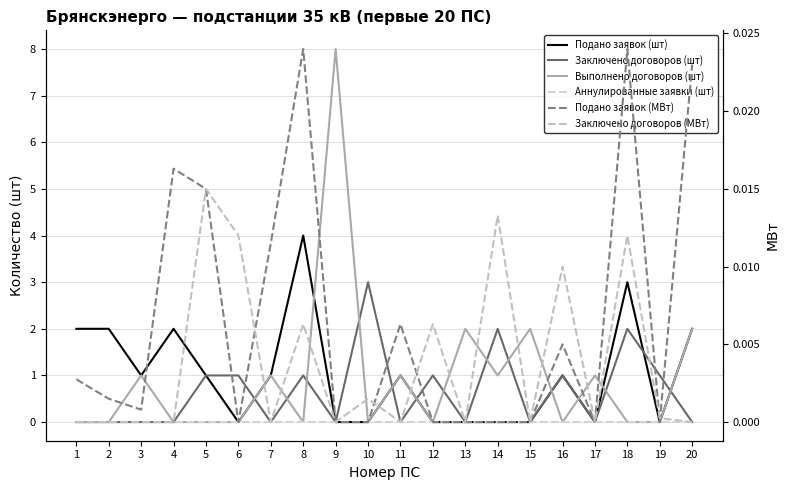

Rank the series at 4 from highest to lowest value.

Подано заявок (шт), Подано заявок (МВт), Заключено договоров (шт), Выполнено договоров (шт), Аннулированные заявки (шт), Заключено договоров (МВт)